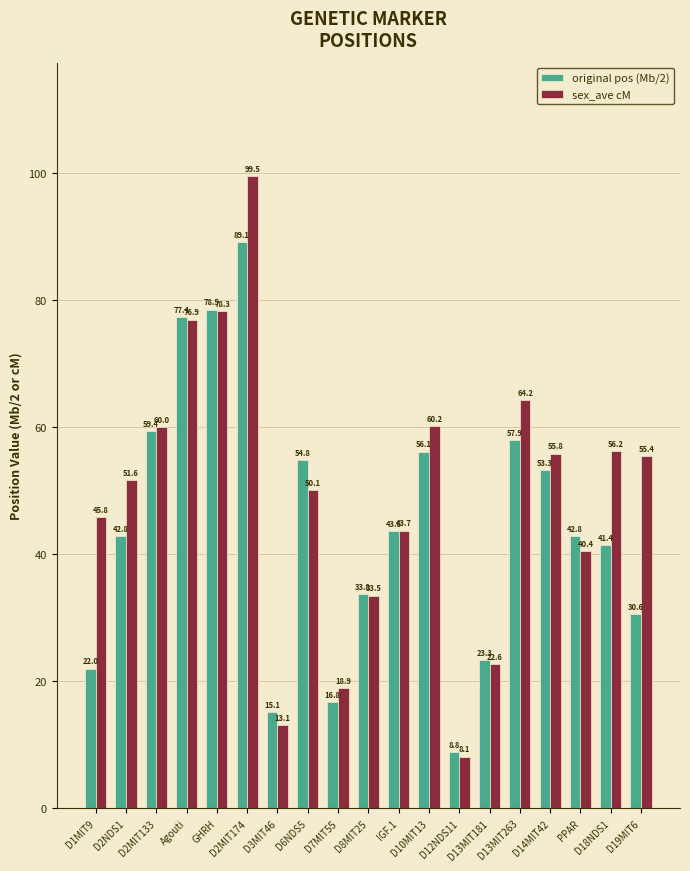

Are the bars grouped side by side (vs. stacked)?

Yes